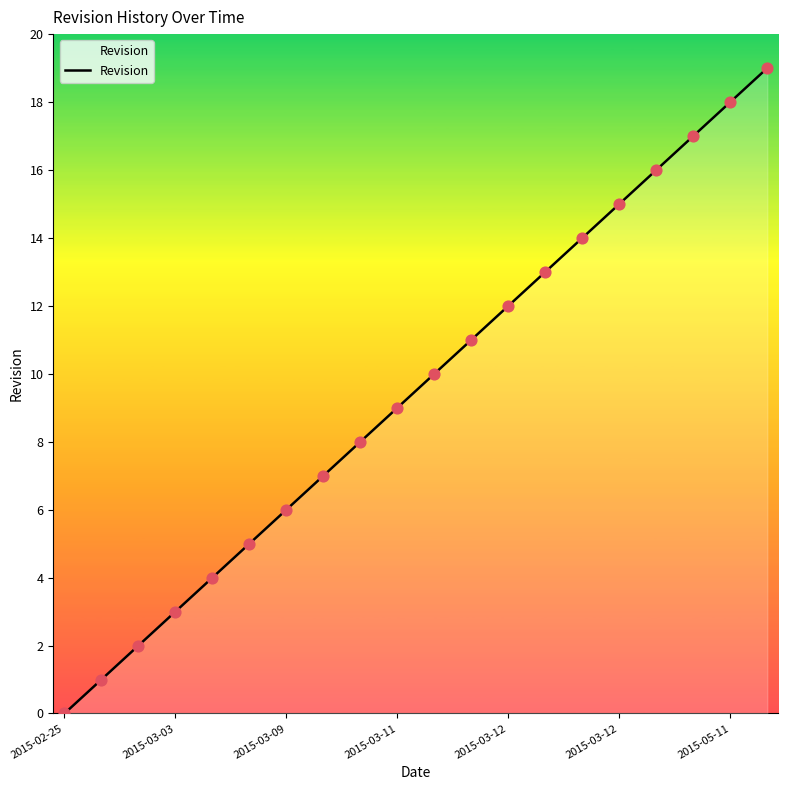

What is the greatest value displayed?

19